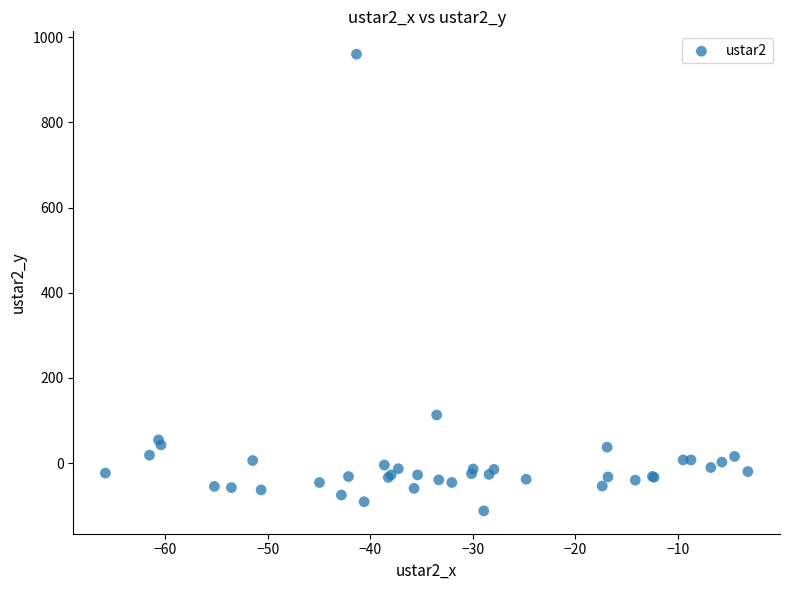

What Y value in the scatter plot is closest to 423?

113.2